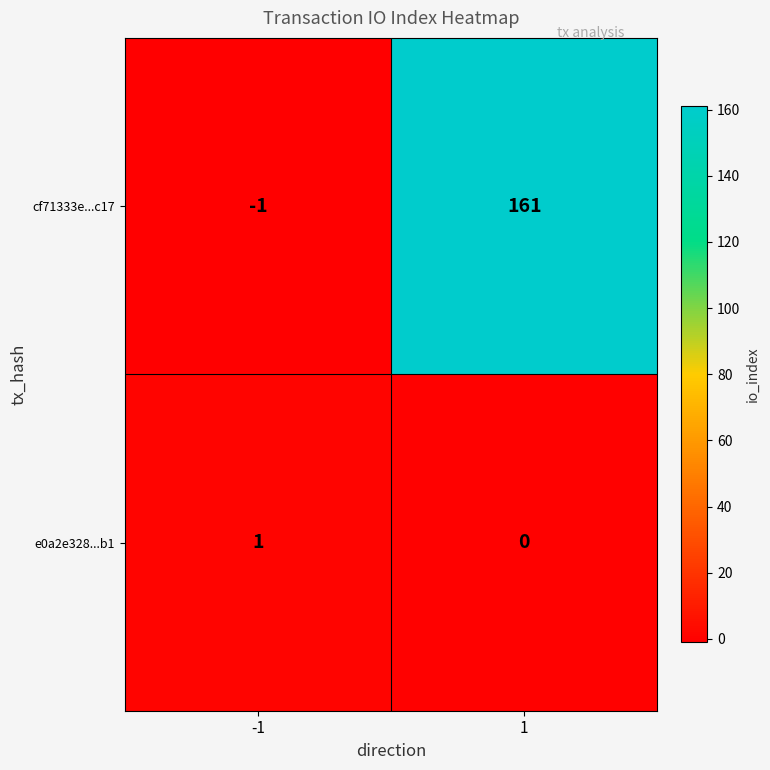

Reading left to right, transcribe all the data shown in this chart.

cf71333e...c17: -1=-1	1=161
e0a2e328...b1: -1=1	1=0